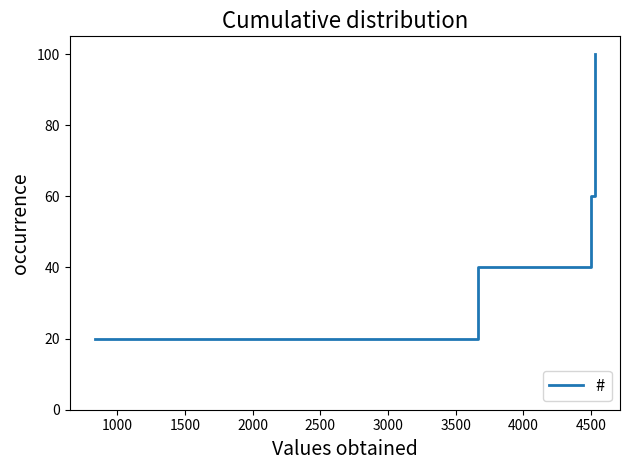

How many series are shown in this chart?

1